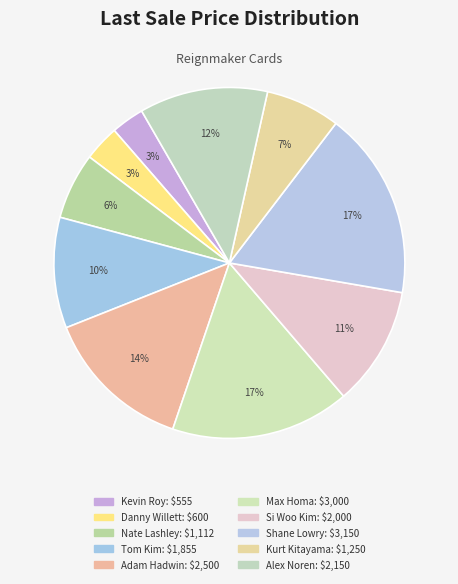

To the nearest percent, what portion does Si Woo Kim represent?

11%